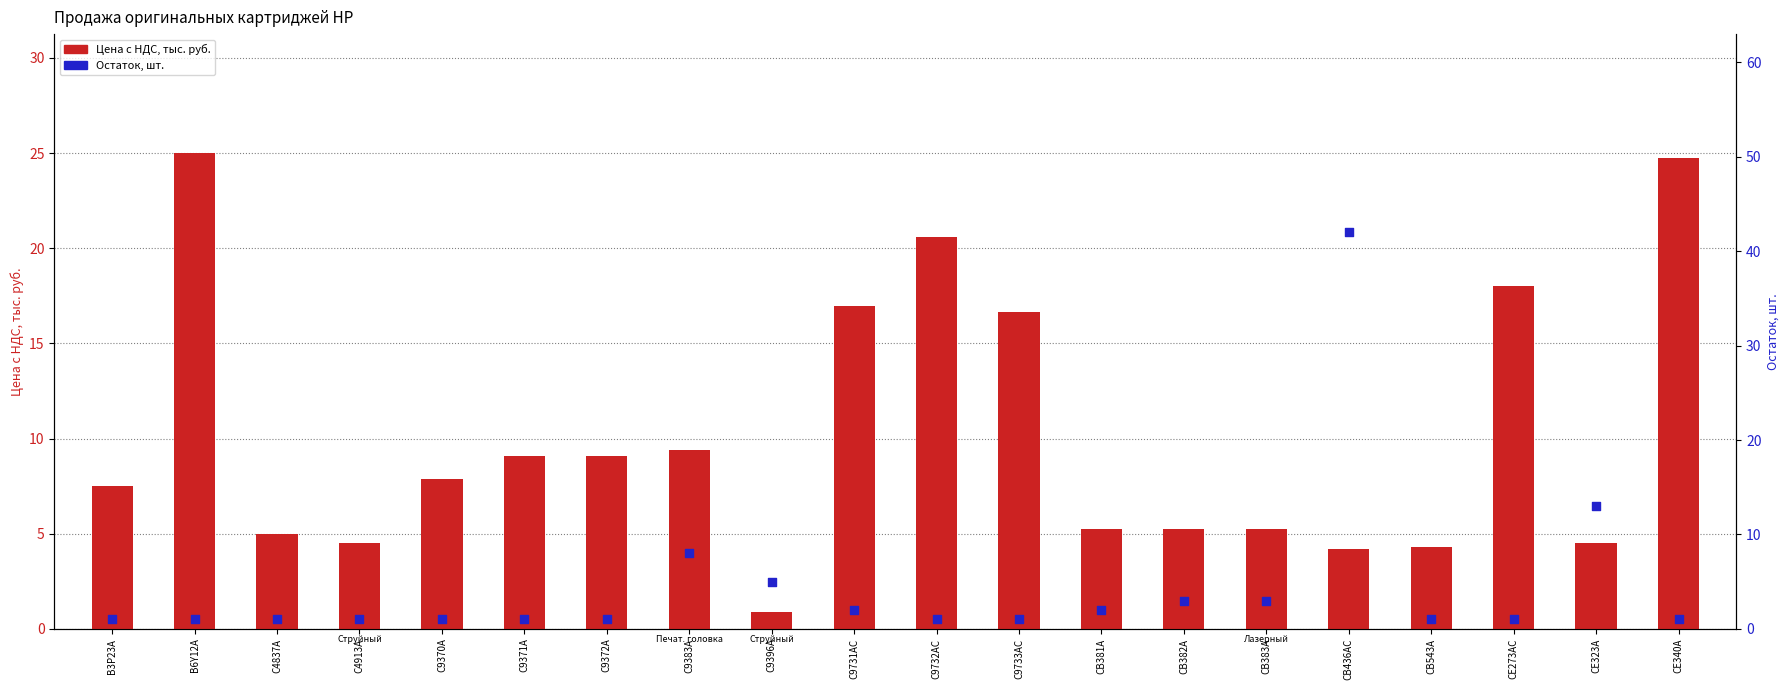

What are all the series names shown in the legend?

Цена с НДС, тыс. руб., Остаток, шт.